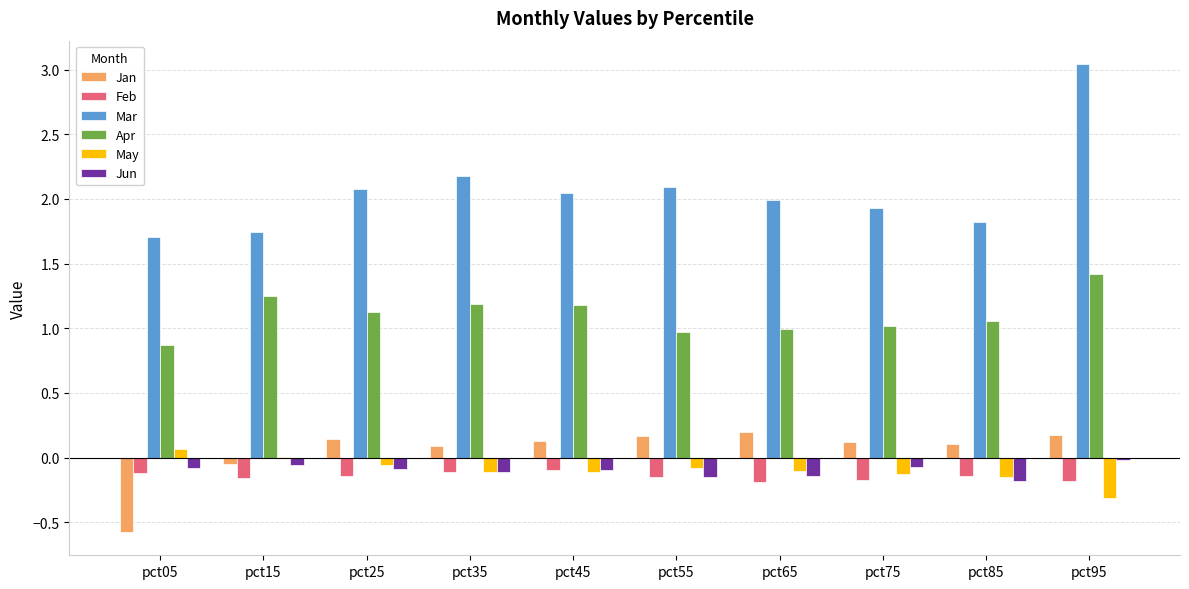

Which series has the largest range (max minus min)?

Mar